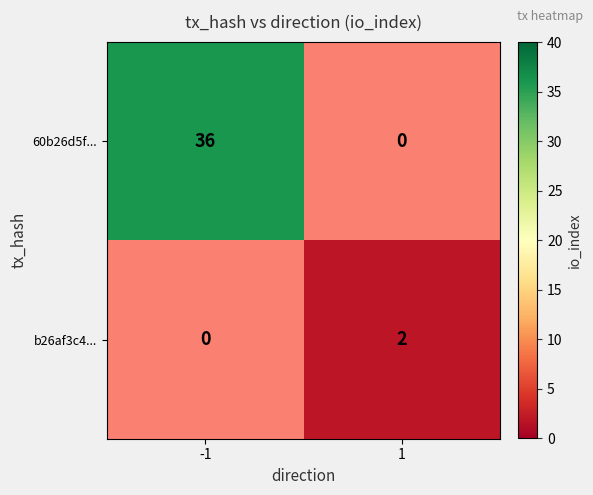

The 60b26d5f... series shows 50 at -1. True or false?

False